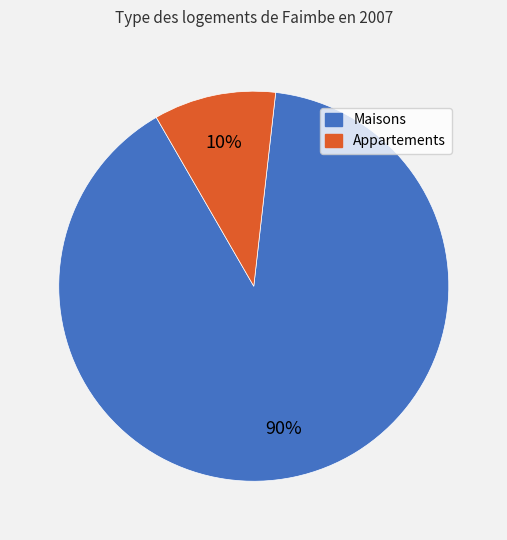

To the nearest percent, what is the difference between the largest and smallest slice percentages?

80%